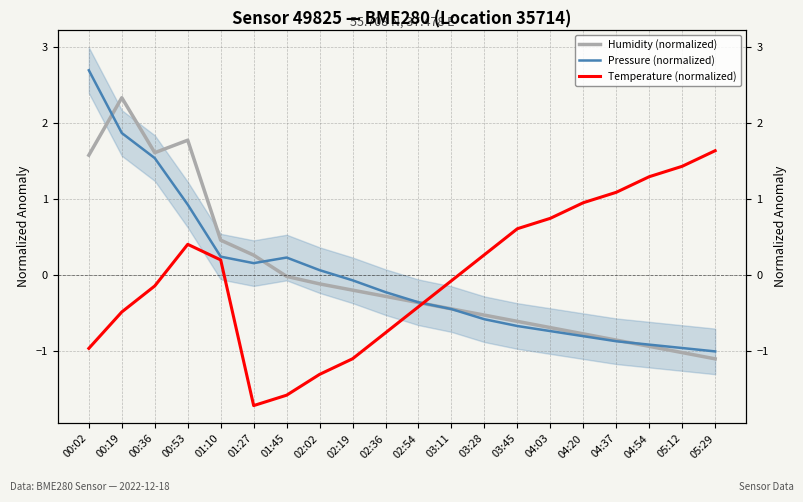

What position from the left is 05:29?

20